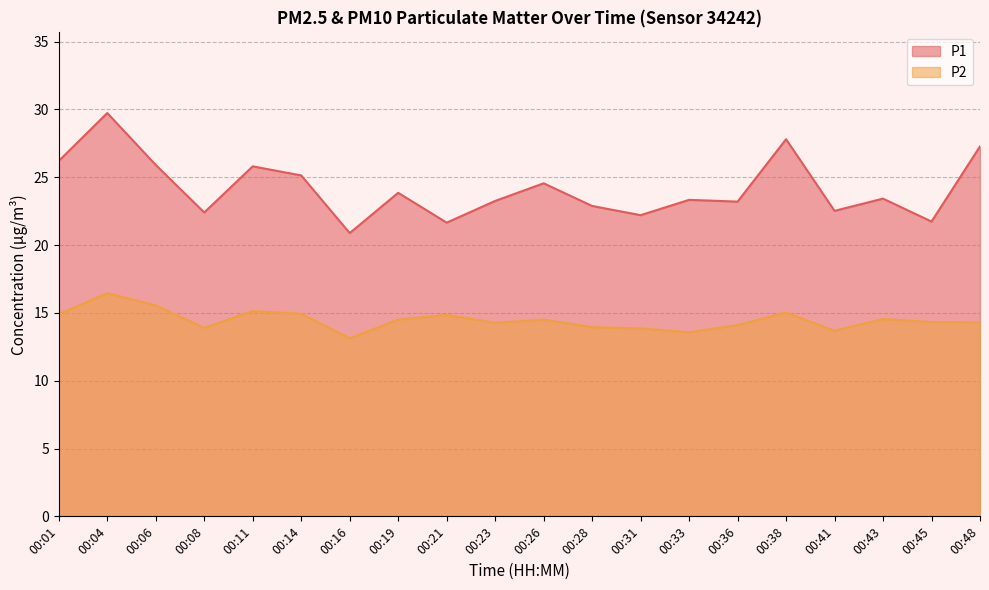

List the labels in order of P1 value, largest first.

00:04, 00:38, 00:48, 00:01, 00:06, 00:11, 00:14, 00:26, 00:19, 00:43, 00:33, 00:23, 00:36, 00:28, 00:41, 00:08, 00:31, 00:45, 00:21, 00:16